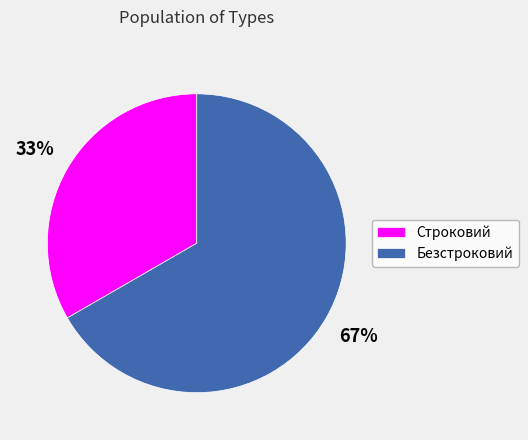

Is there any slice that represents more than half of the pie?

Yes